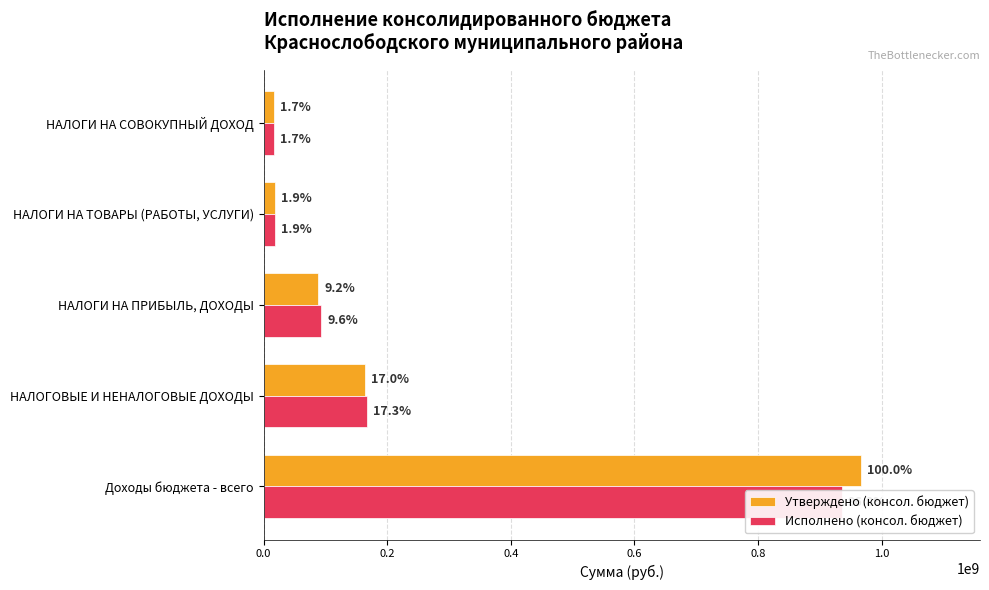

How many categories are shown in the chart?

5